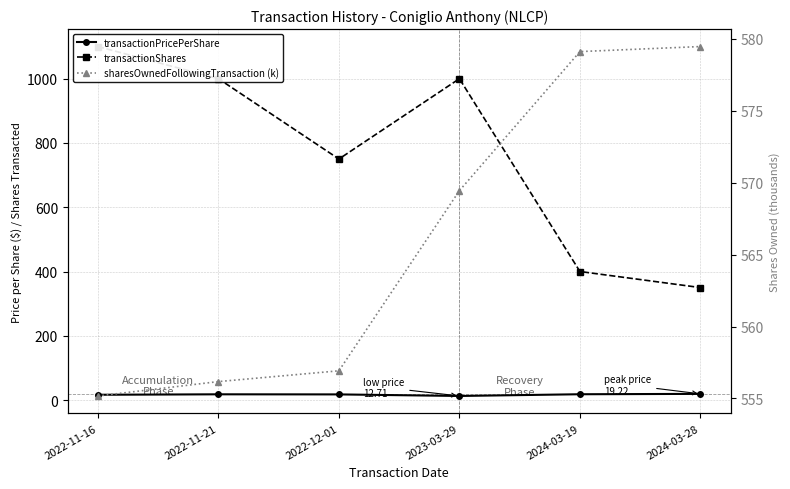

Rank the series by their average value, from highest to lowest.

transactionShares, sharesOwnedFollowingTransaction (k), transactionPricePerShare